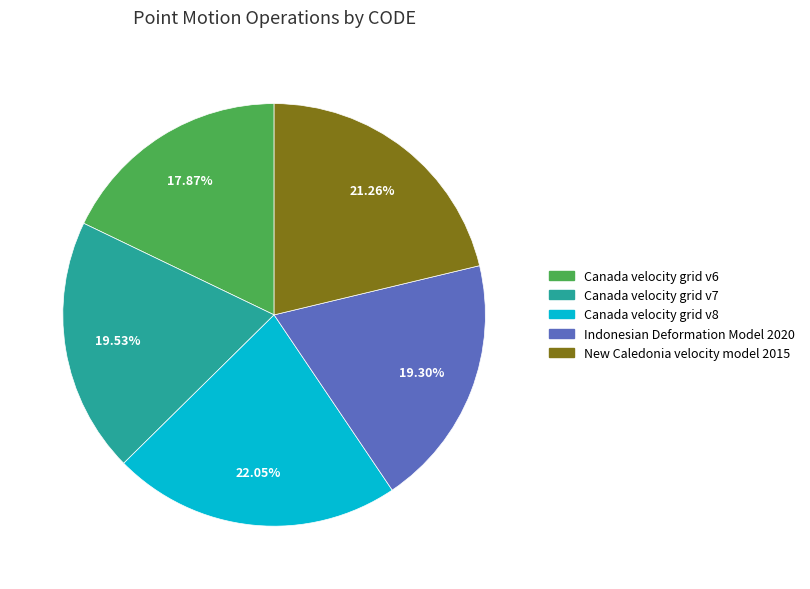

Is it true that Canada velocity grid v6 is 18% of the pie?

True